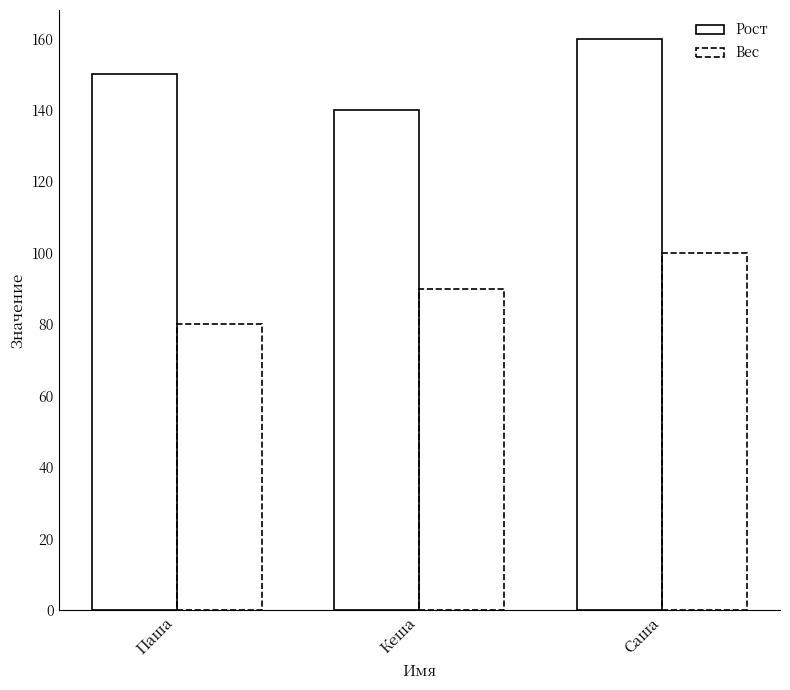

Count the Рост values in the range 140 to 160.

3